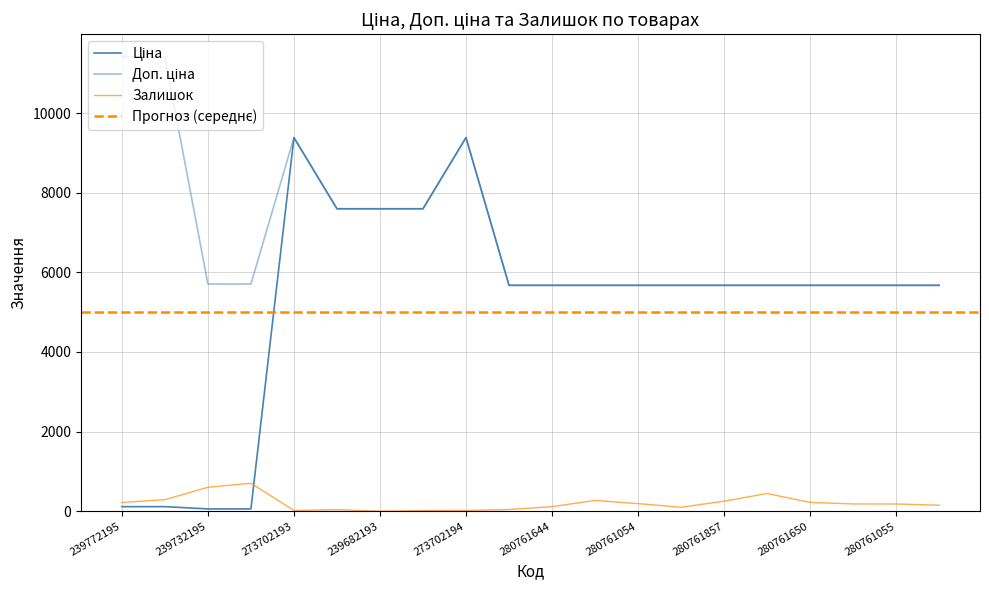

Does the chart display data point markers on the line(s)?

No